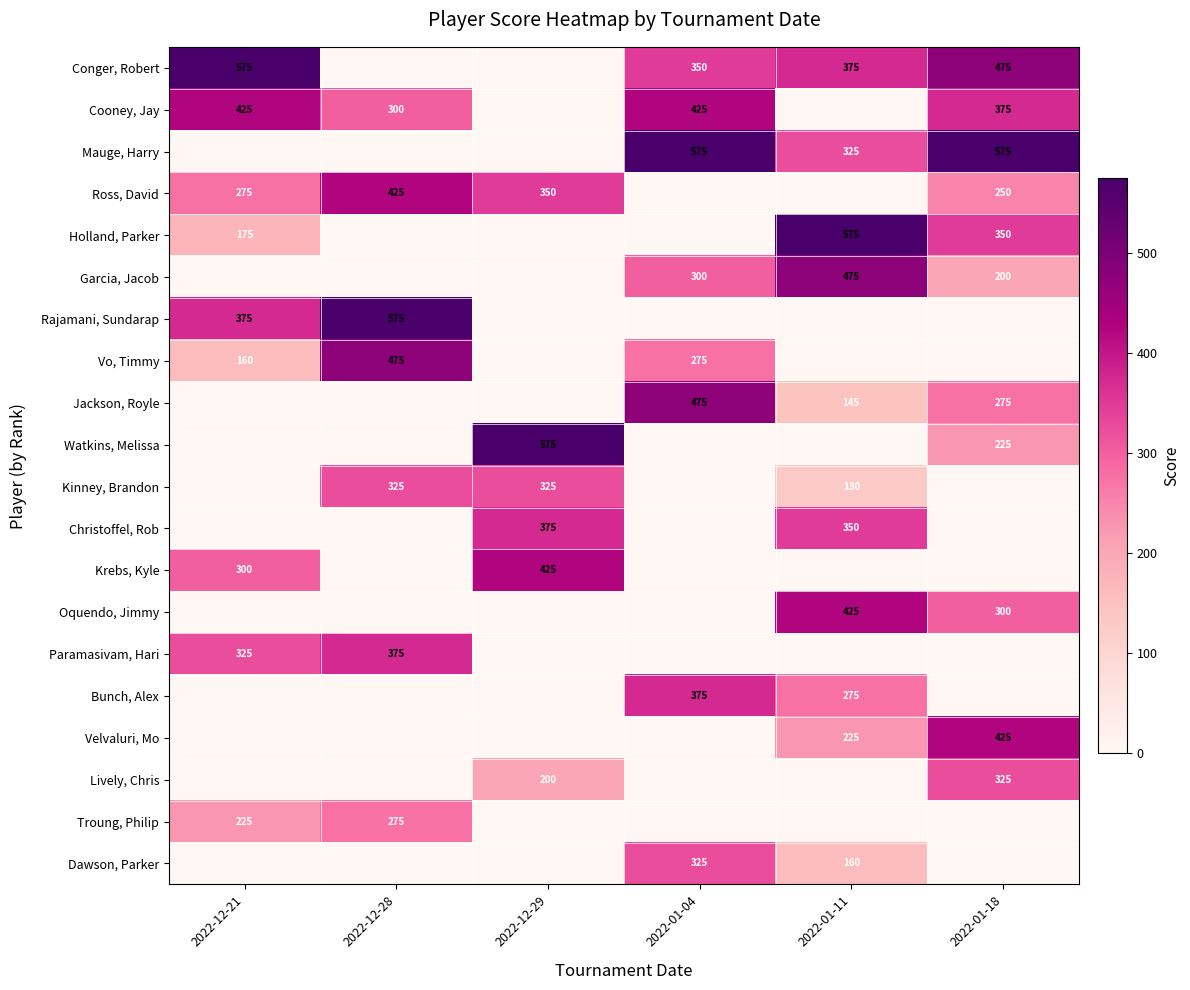

The Paramasivam, Hari series shows 325 at 2022-12-21. True or false?

True